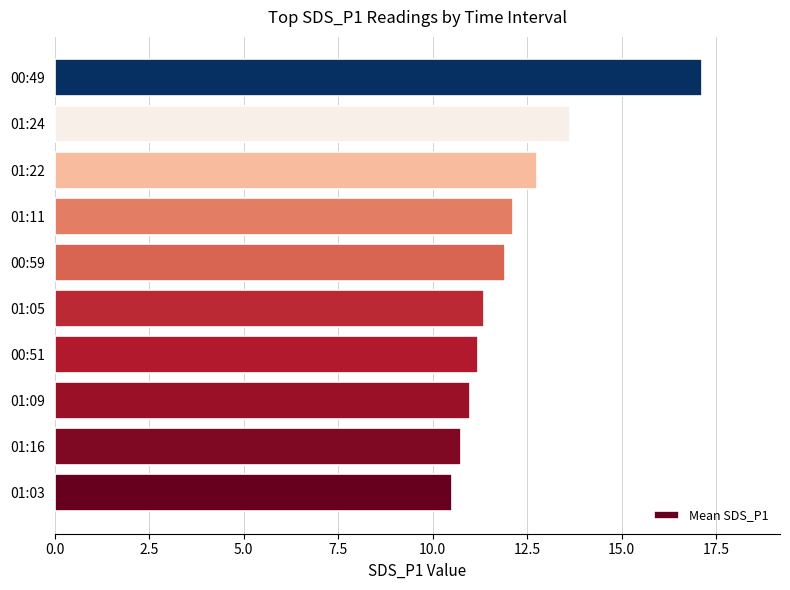

How many bars are there in total?

10